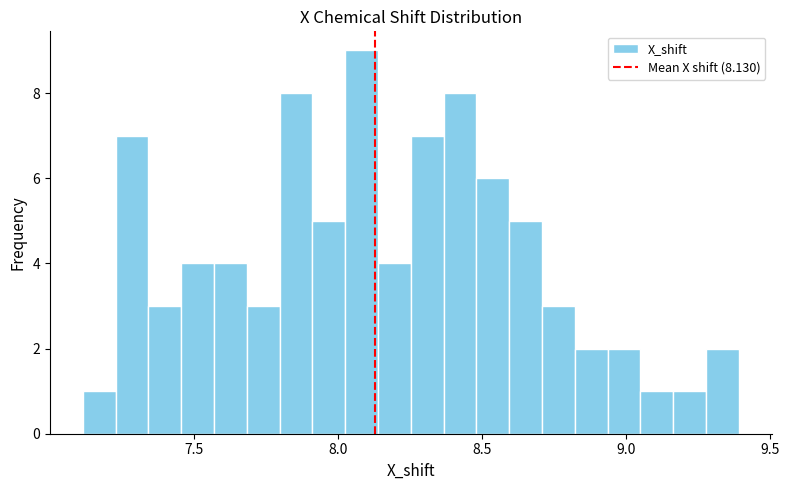

Read against the x-axis, roughly where is the centre of the tallest bar?

8.10